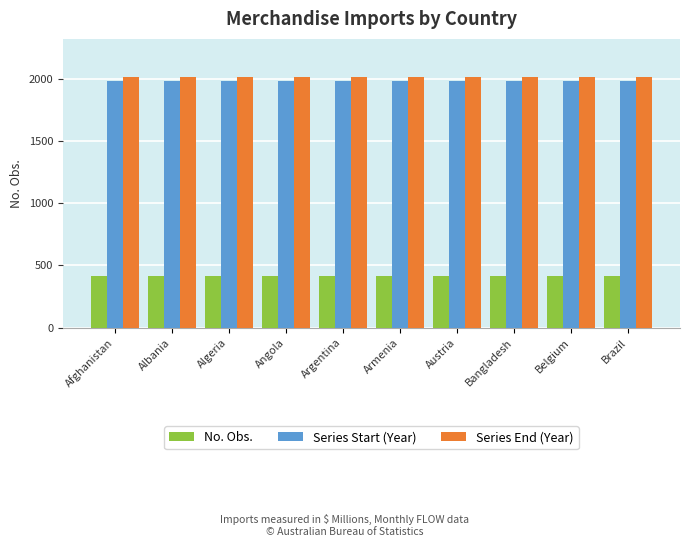

What is the total value across all series at Argentina?

4424